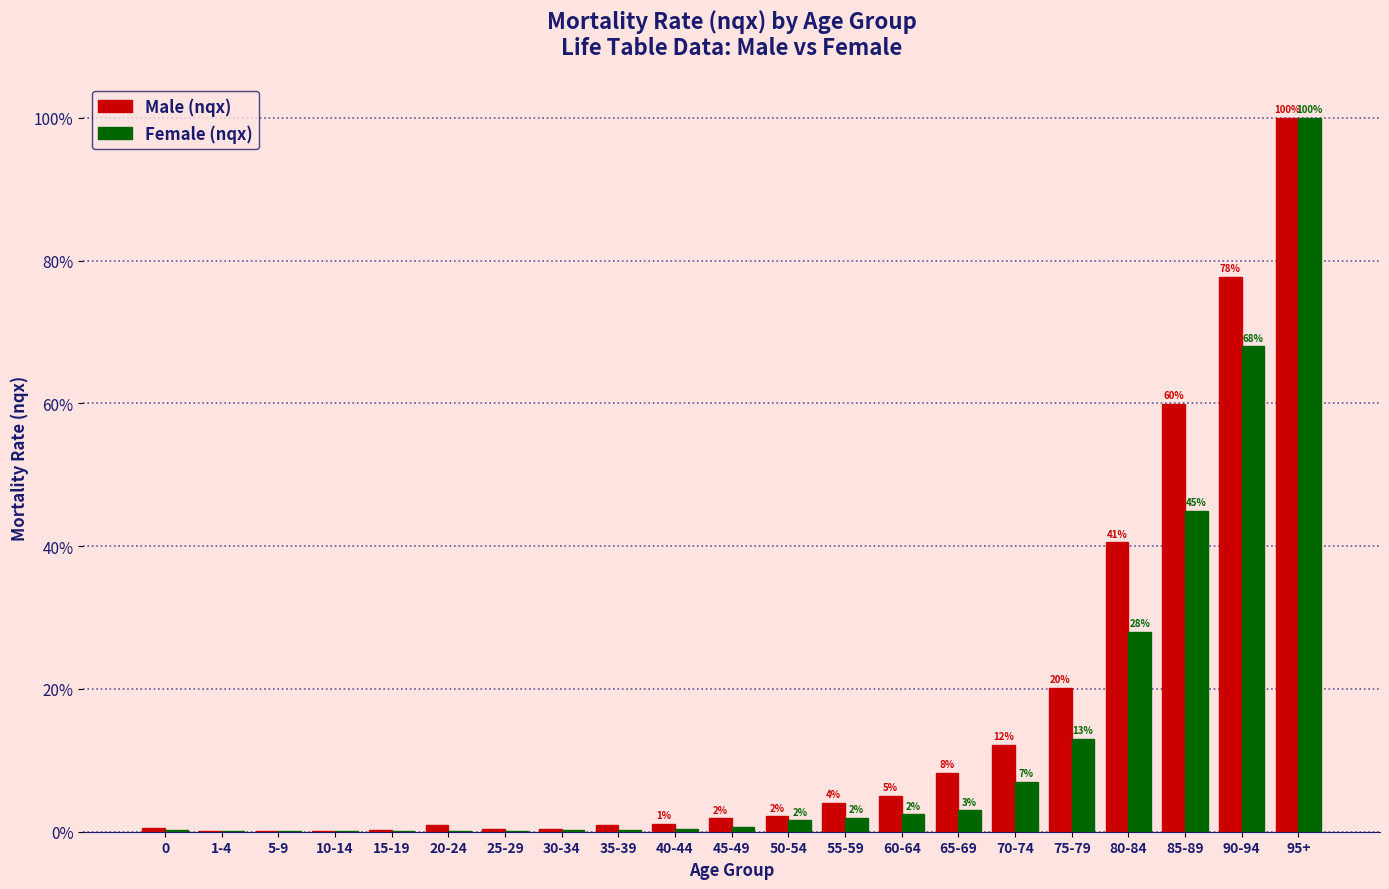

Which series changed the most between 1-4 and 60-64?

Male (nqx)